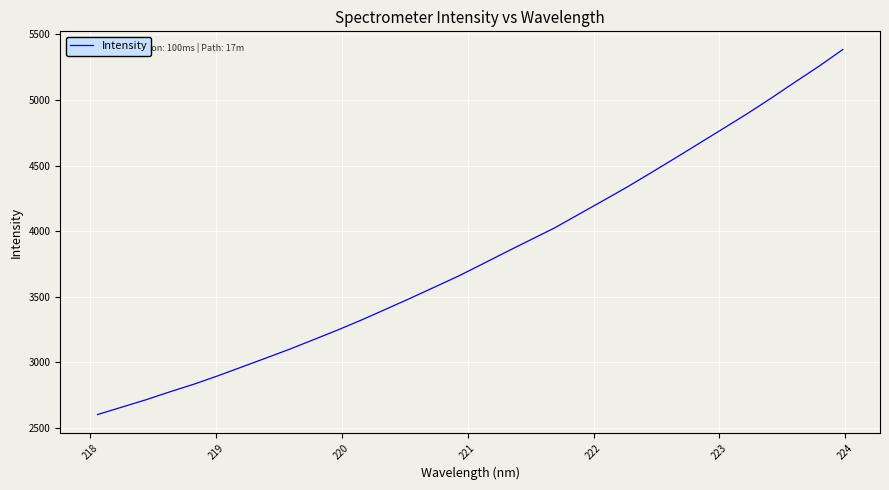

How many lines are shown in the chart?

1